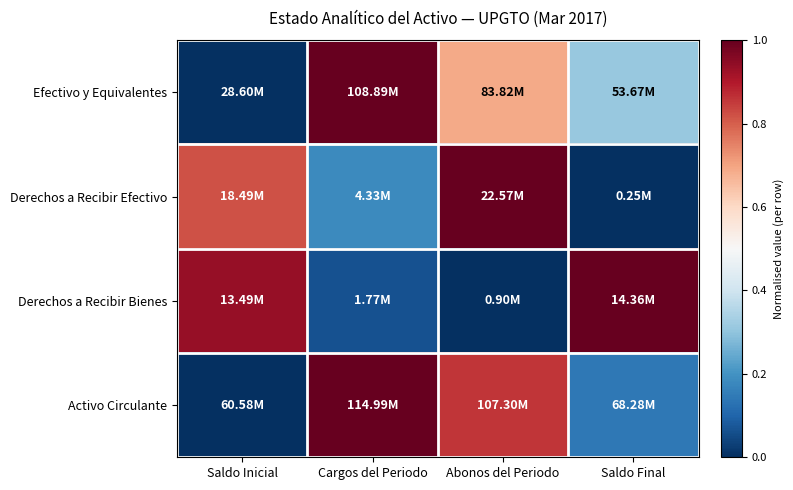

Reading left to right, transcribe all the data shown in this chart.

Efectivo y Equivalentes: Saldo Inicial=0.0	Cargos del Periodo=1.0	Abonos del Periodo=0.7	Saldo Final=0.3
Derechos a Recibir Efectivo: Saldo Inicial=0.8	Cargos del Periodo=0.2	Abonos del Periodo=1.0	Saldo Final=0.0
Derechos a Recibir Bienes: Saldo Inicial=0.9	Cargos del Periodo=0.1	Abonos del Periodo=0.0	Saldo Final=1.0
Activo Circulante: Saldo Inicial=0.0	Cargos del Periodo=1.0	Abonos del Periodo=0.9	Saldo Final=0.1